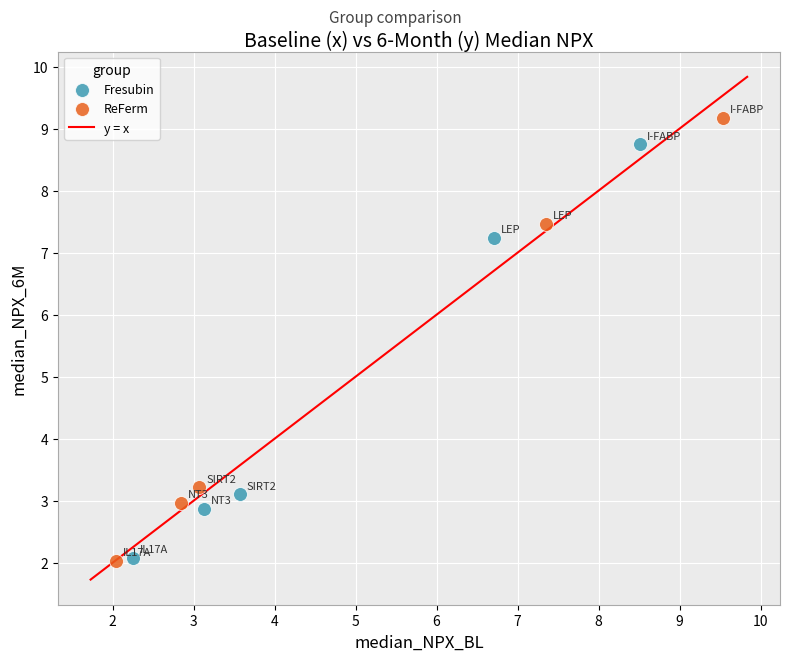

Which series has the widest spread of Y values?

ReFerm